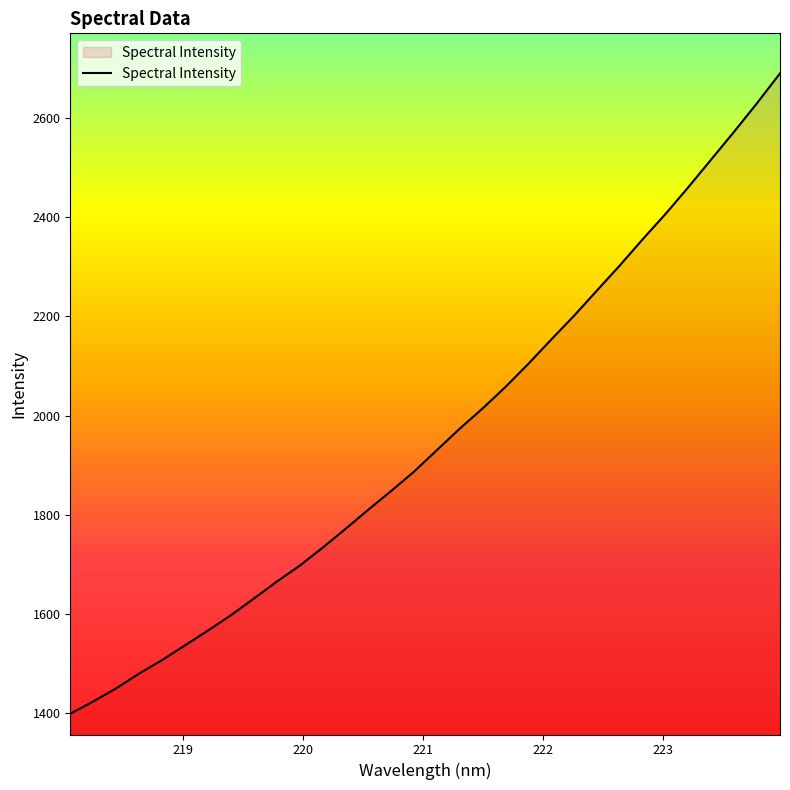

What is the maximum value shown in the chart?

2690.4